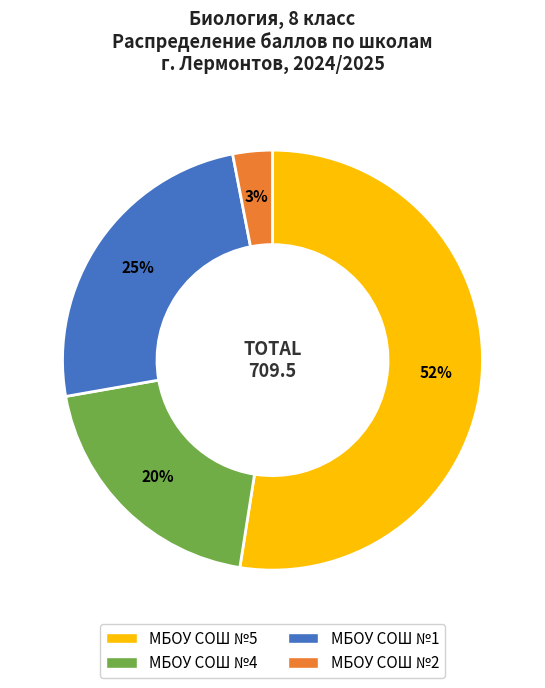

To the nearest percent, what is the difference between the largest and smallest slice percentages?

49%